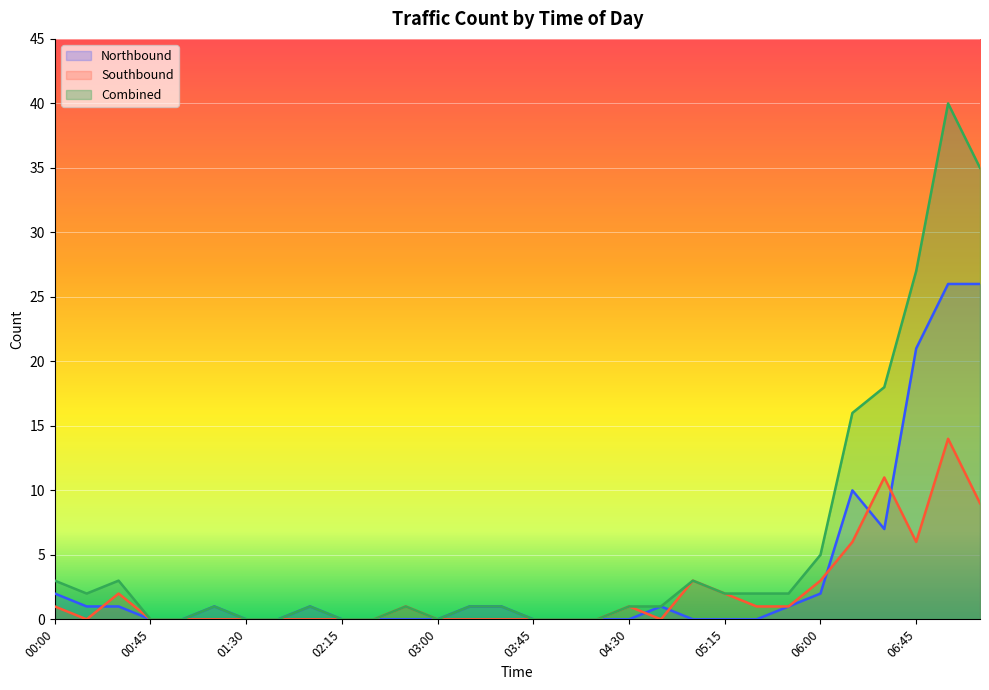

Reading left to right, what are all the values shown in this chart?

Northbound: 00:00=2	00:15=1	00:30=1	00:45=0	01:00=0	01:15=1	01:30=0	01:45=0	02:00=1	02:15=0	02:30=0	02:45=0	03:00=0	03:15=1	03:30=1	03:45=0	04:00=0	04:15=0	04:30=0	04:45=1	05:00=0	05:15=0	05:30=0	05:45=1	06:00=2	06:15=10	06:30=7	06:45=21	07:00=26	07:15=26
Southbound: 00:00=1	00:15=0	00:30=2	00:45=0	01:00=0	01:15=0	01:30=0	01:45=0	02:00=0	02:15=0	02:30=0	02:45=1	03:00=0	03:15=0	03:30=0	03:45=0	04:00=0	04:15=0	04:30=1	04:45=0	05:00=3	05:15=2	05:30=1	05:45=1	06:00=3	06:15=6	06:30=11	06:45=6	07:00=14	07:15=9
Combined: 00:00=3	00:15=2	00:30=3	00:45=0	01:00=0	01:15=1	01:30=0	01:45=0	02:00=1	02:15=0	02:30=0	02:45=1	03:00=0	03:15=1	03:30=1	03:45=0	04:00=0	04:15=0	04:30=1	04:45=1	05:00=3	05:15=2	05:30=2	05:45=2	06:00=5	06:15=16	06:30=18	06:45=27	07:00=40	07:15=35